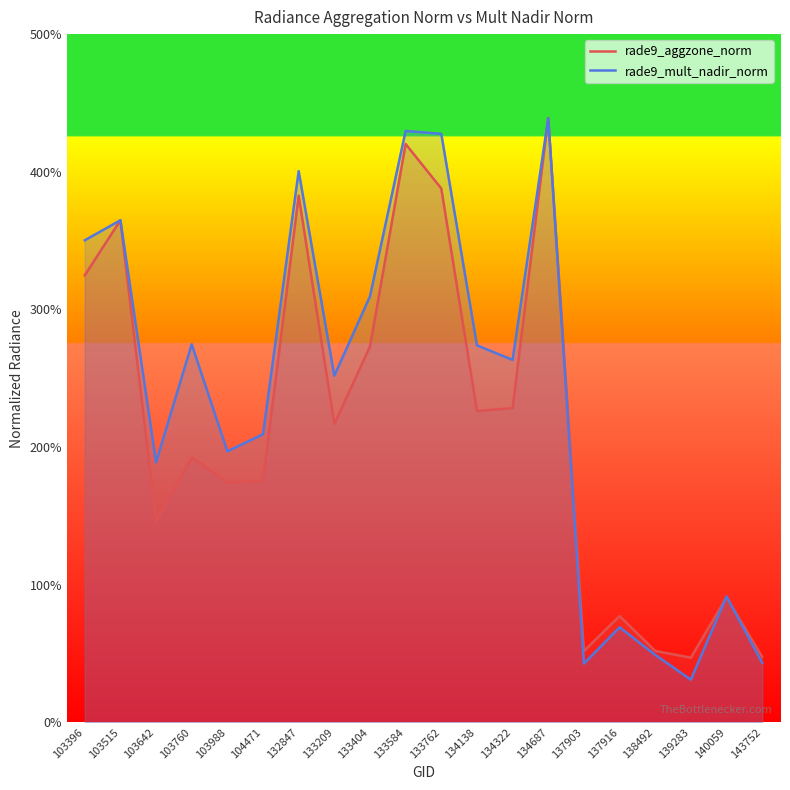

How many values in the rade9_aggzone_norm series are below 2?

10